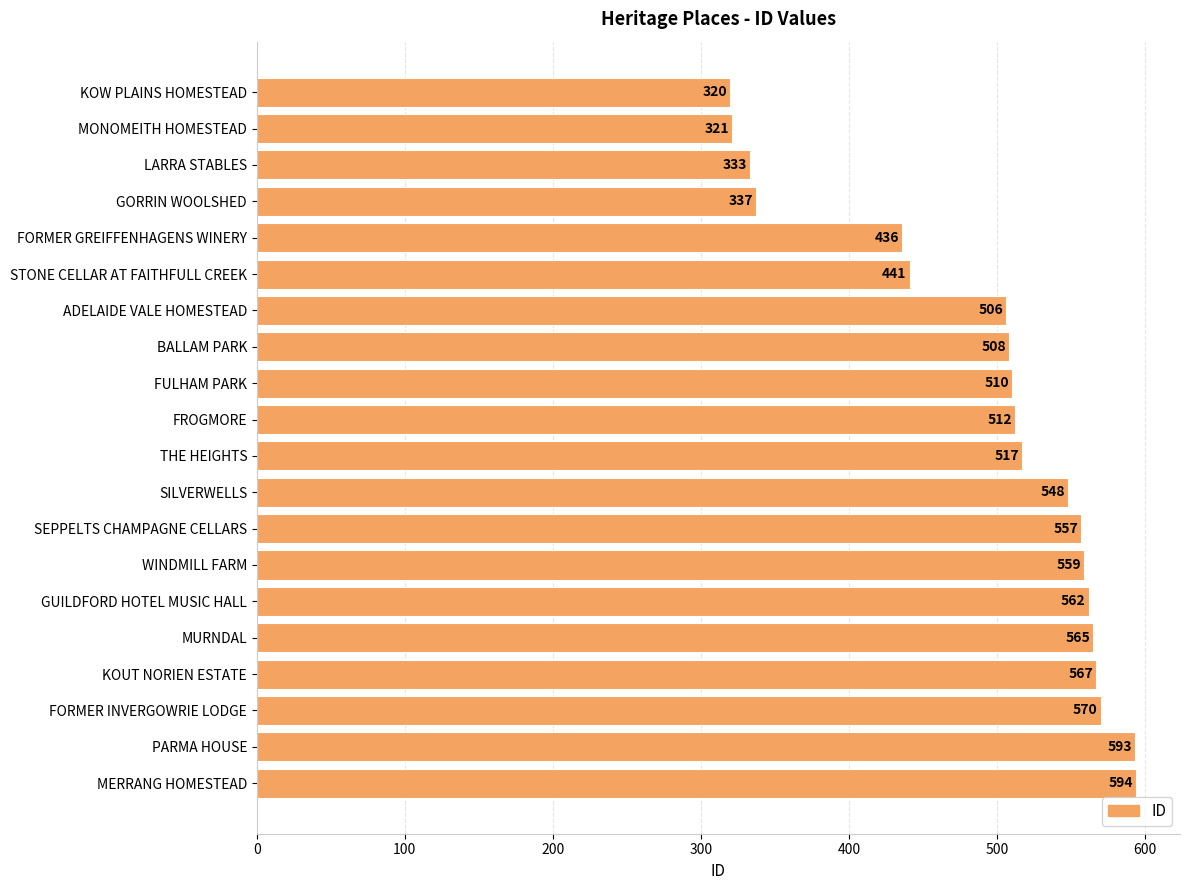

Does the chart contain any negative values?

No